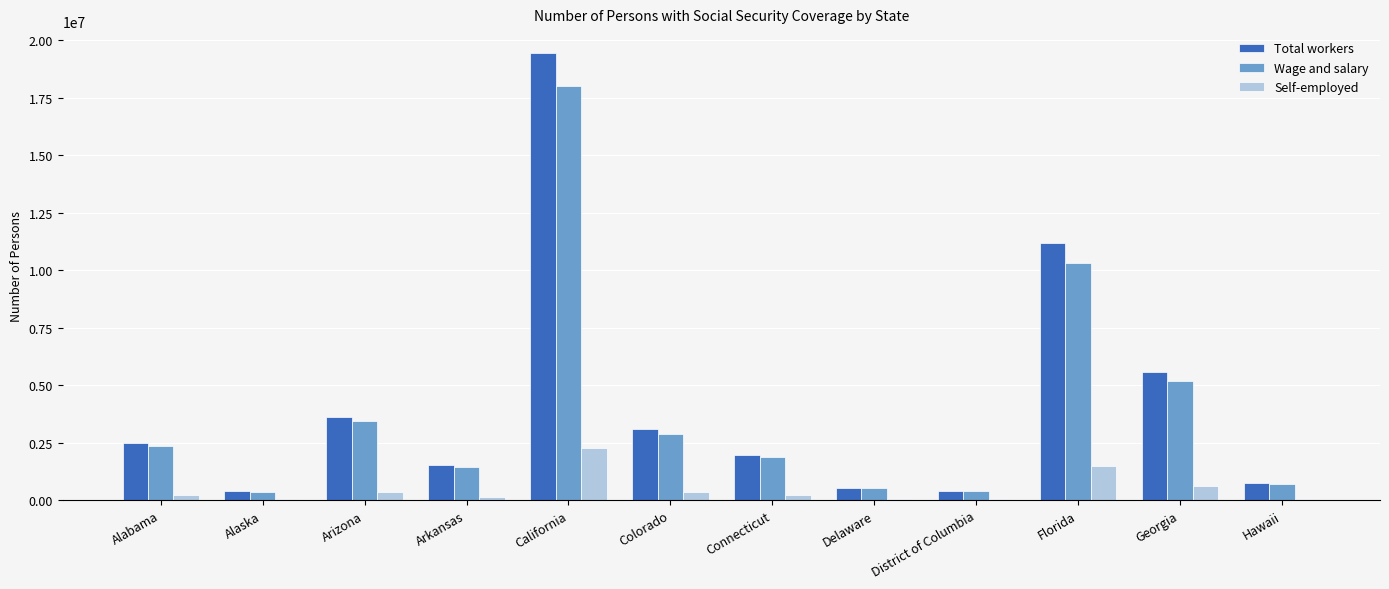

At which label is Self-employed closest to 1165225?

Florida